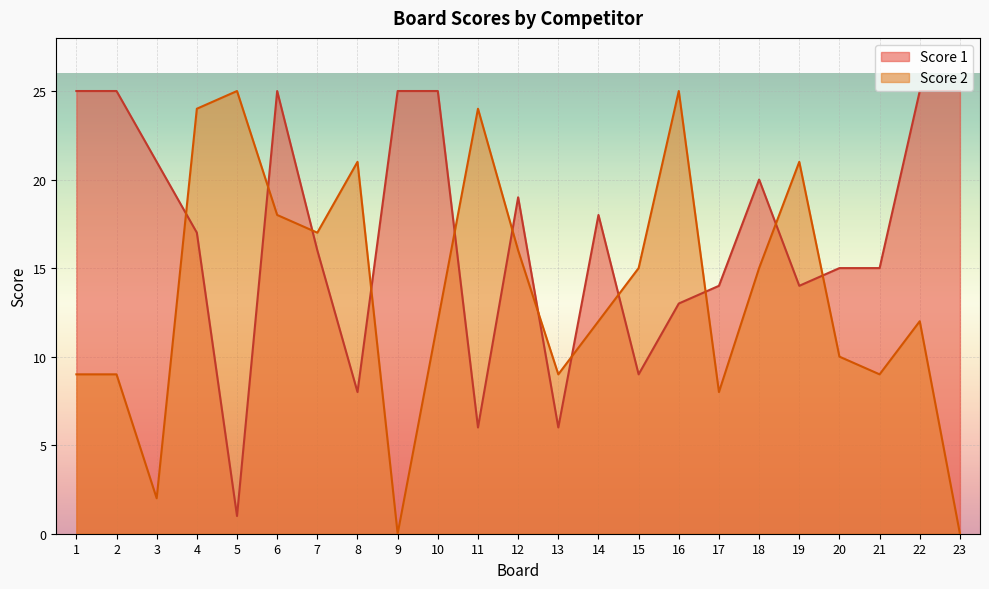

What is the sum of all Score 1 values?

387